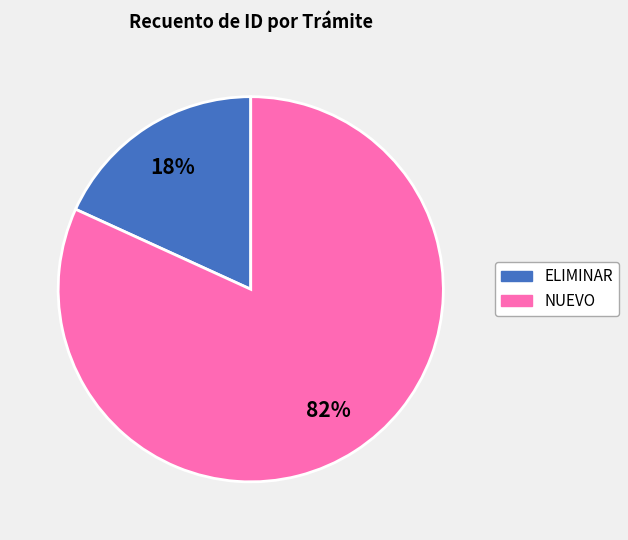

Do ELIMINAR and NUEVO together represent more than half of the pie?

Yes